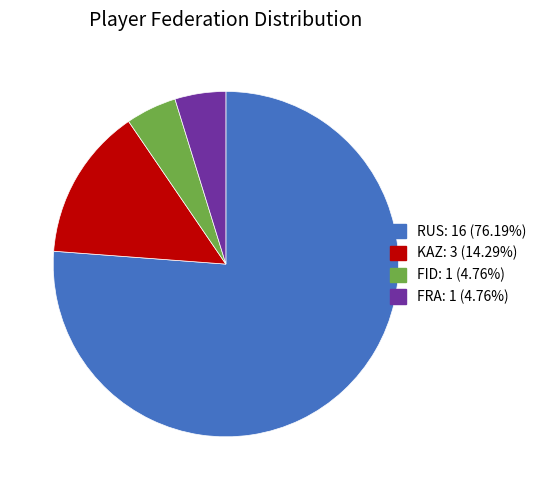

Does FRA represent more than half of the total?

No